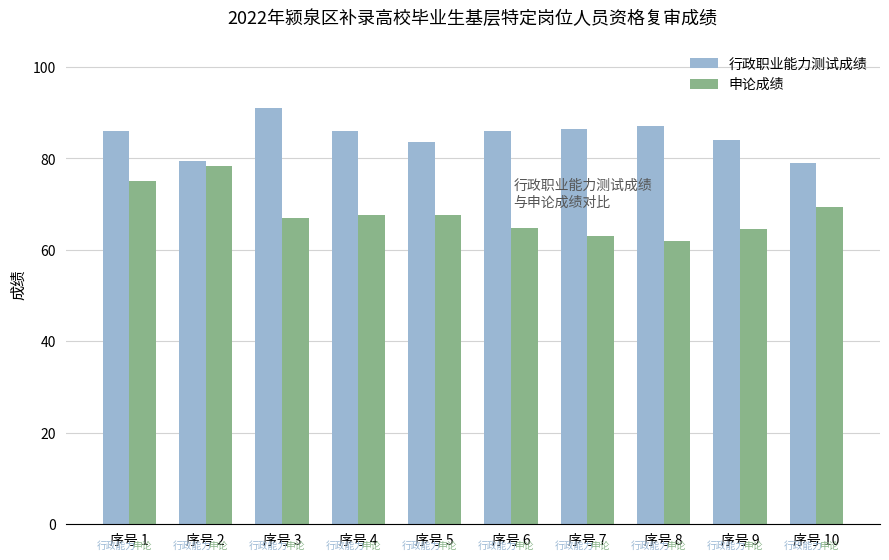

List the series in order of their overall mean, highest first.

行政职业能力测试成绩, 申论成绩